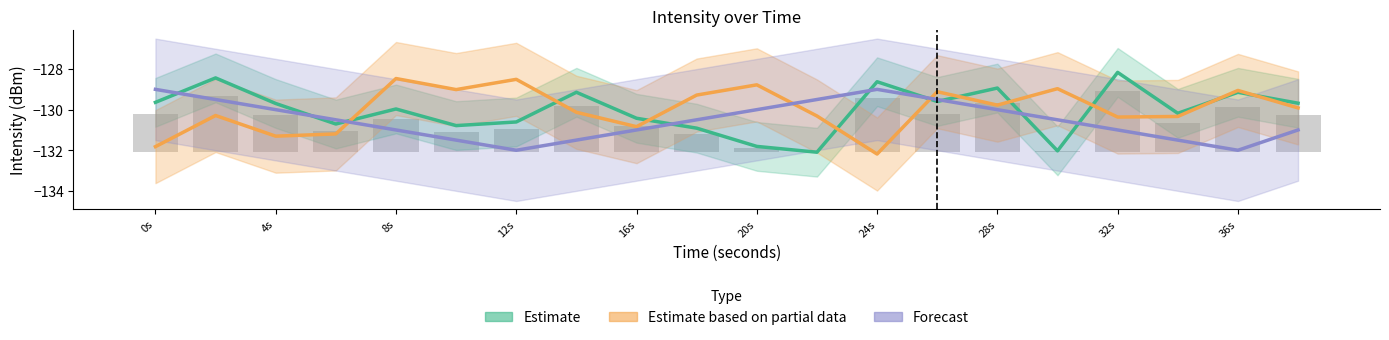

What is the maximum value shown in the chart?

-128.2